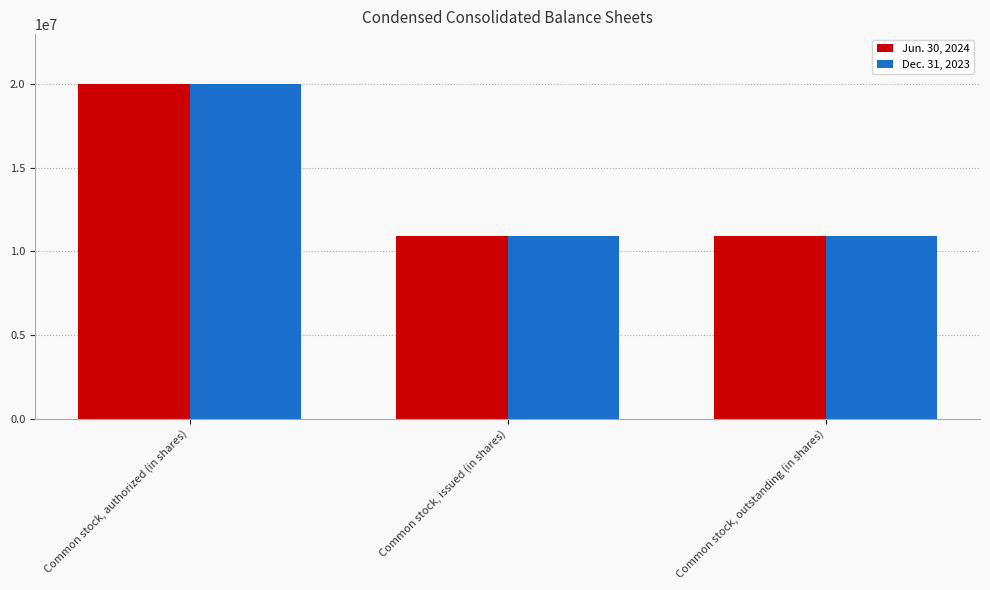

Rank the series at Common stock, issued (in shares) from highest to lowest value.

Jun. 30, 2024, Dec. 31, 2023